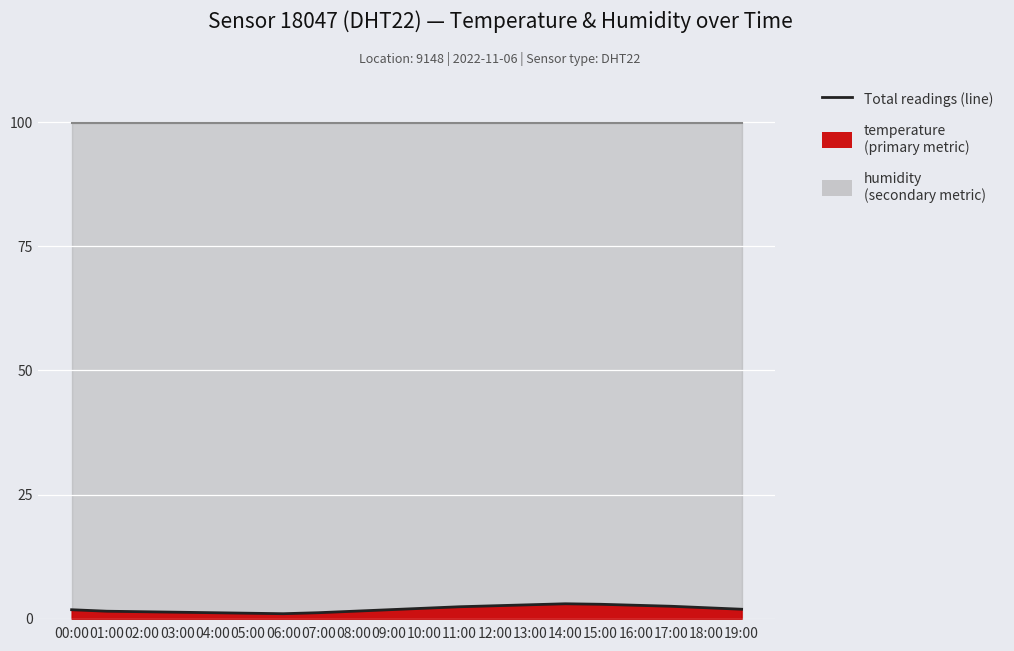

What is the greatest value displayed?

3.0